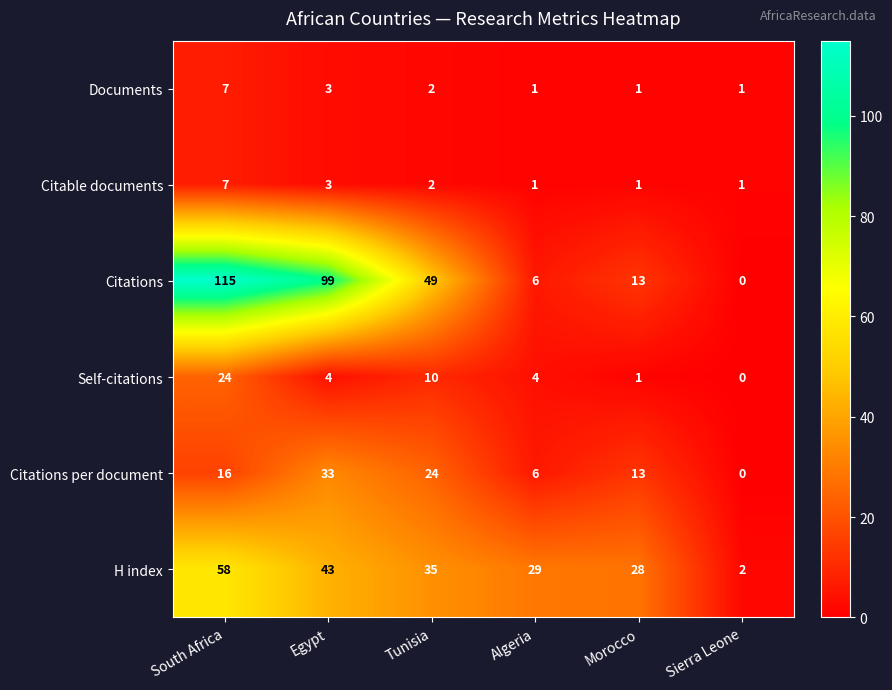

Between Tunisia and Morocco, which series saw the biggest shift?

Citations